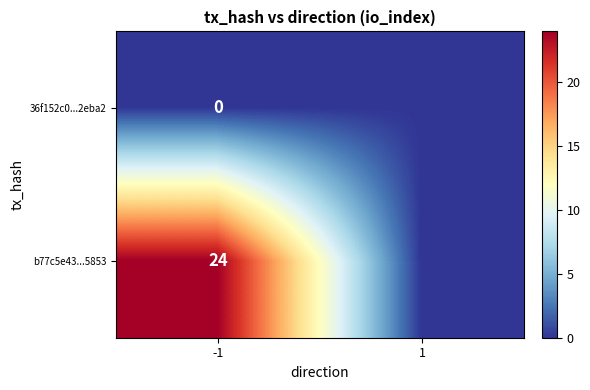

What is the total value across all series at -1?

24